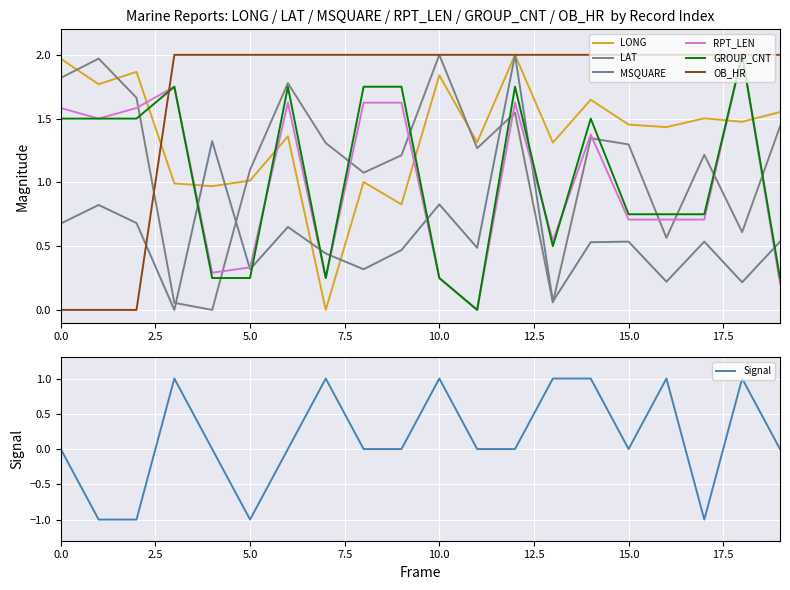

What is the greatest value displayed?

2.0